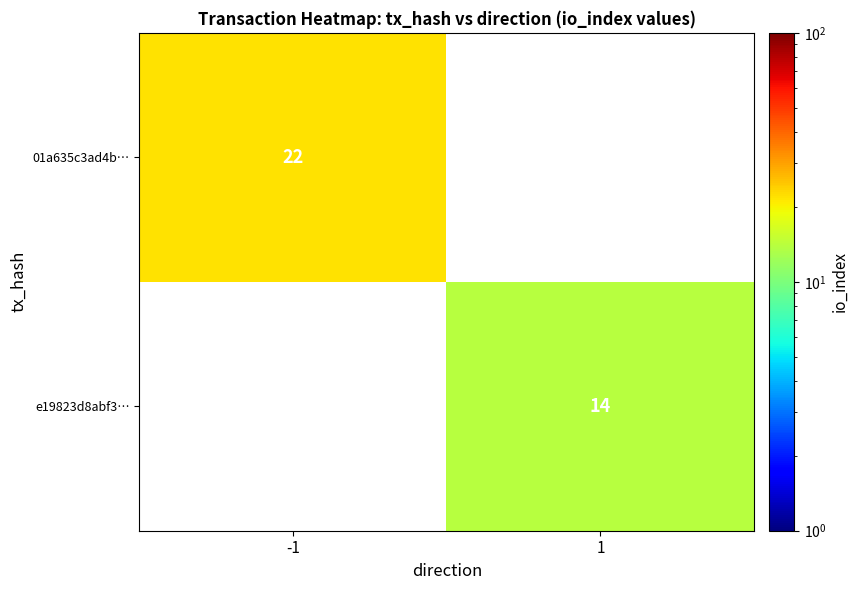

The value of e19823d8abf3… at 1 is 7. True or false?

False